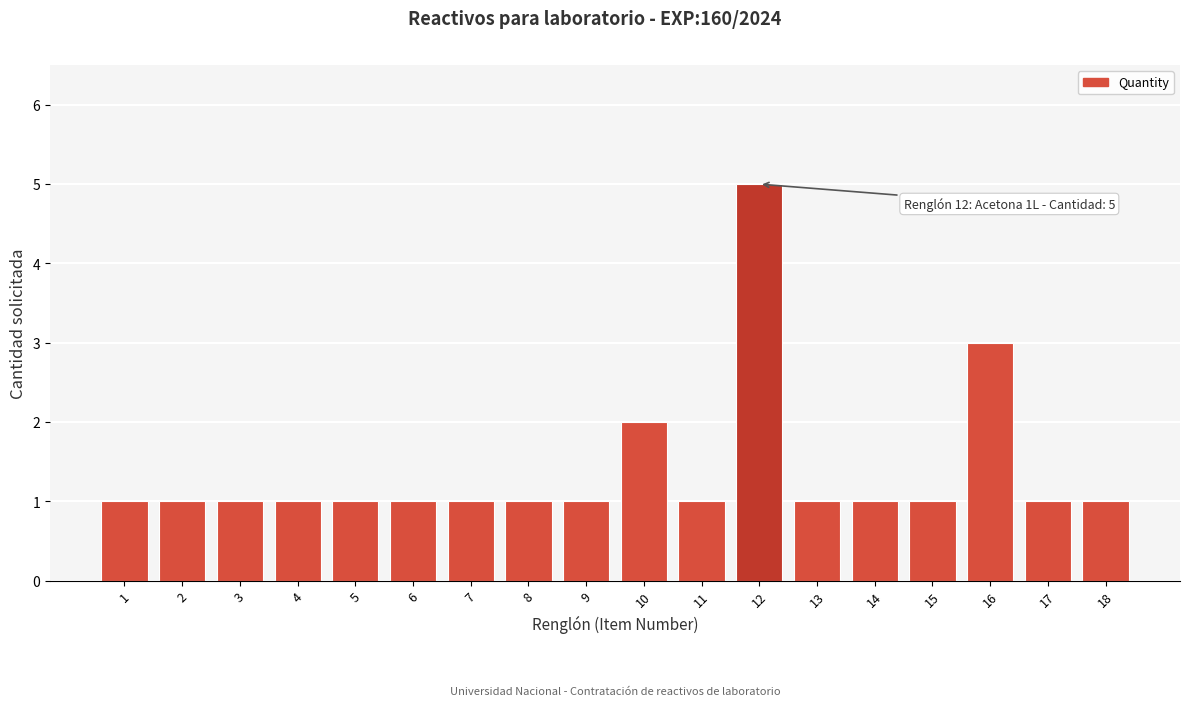

Reading left to right, list all the values displayed in this chart.

1	1	1	1	1	1	1	1	1	2	1	5	1	1	1	3	1	1